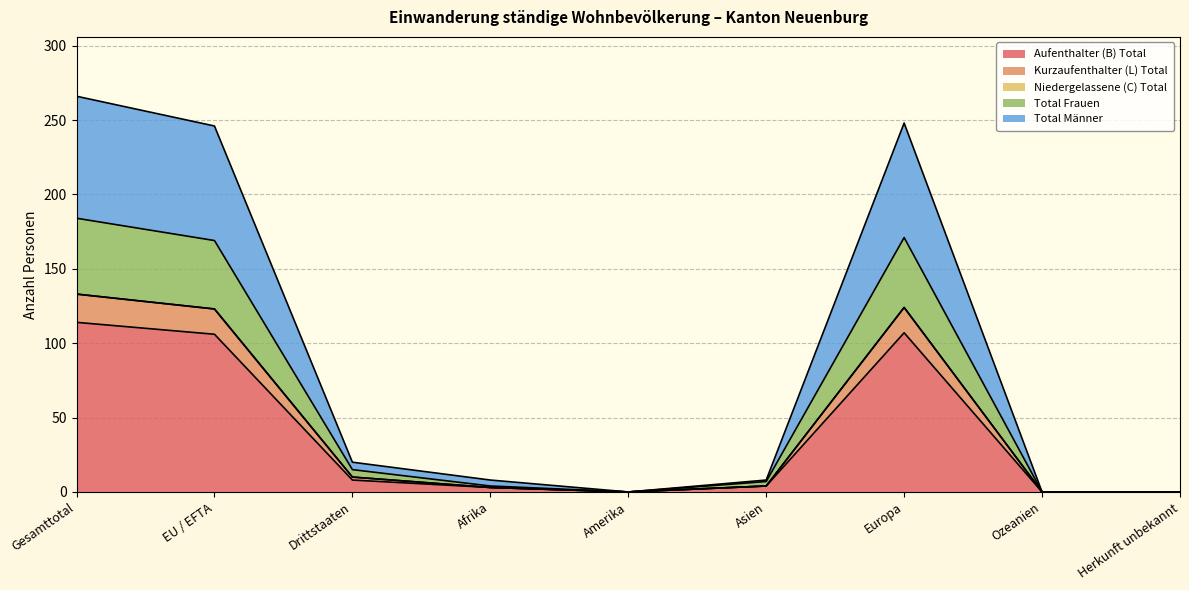

How many lines are shown in the chart?

5